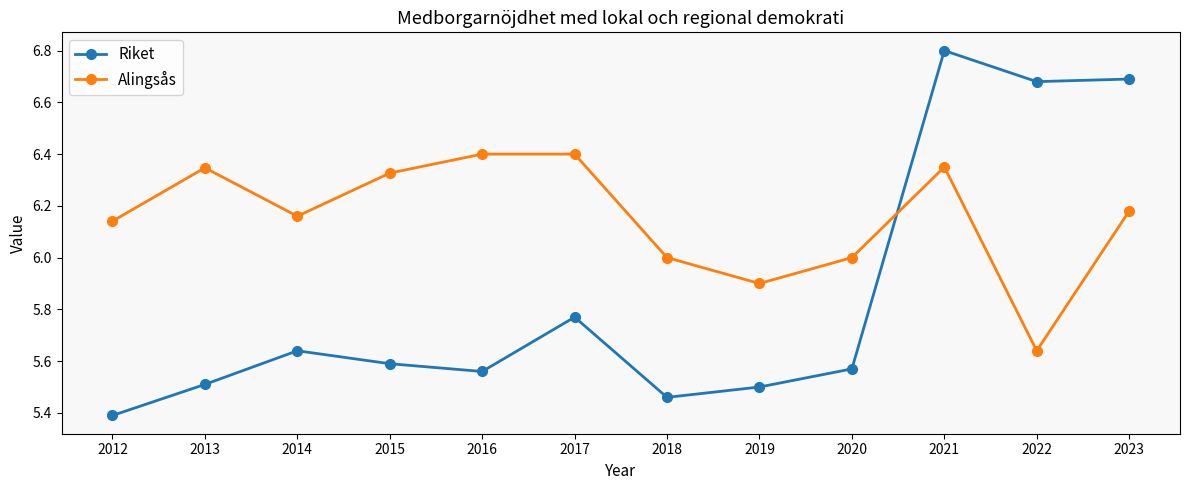

What is the total value across all series at 2016?

12.0